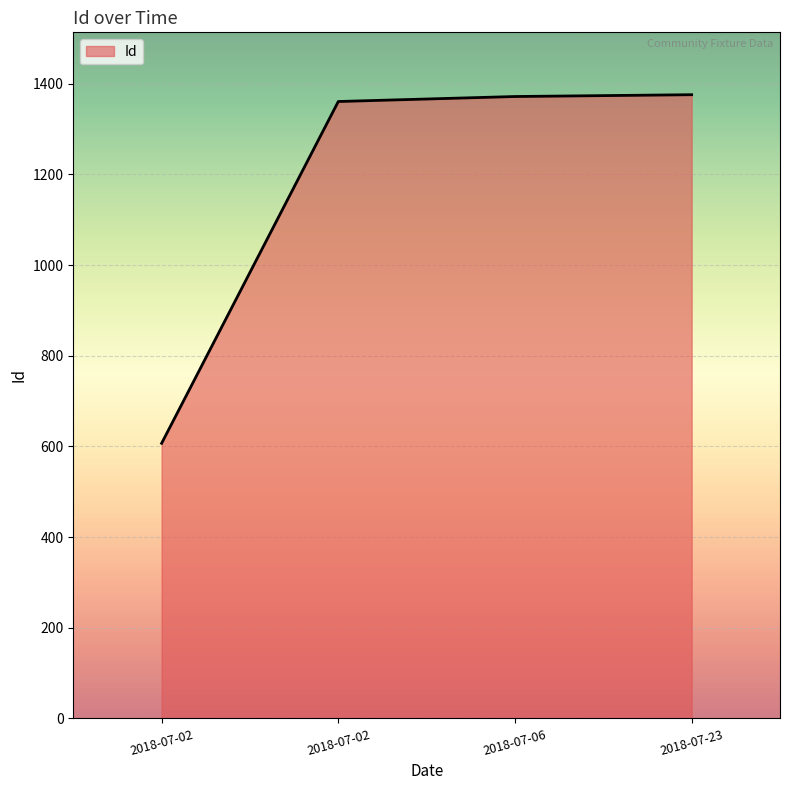

How many values are below 1372?

2